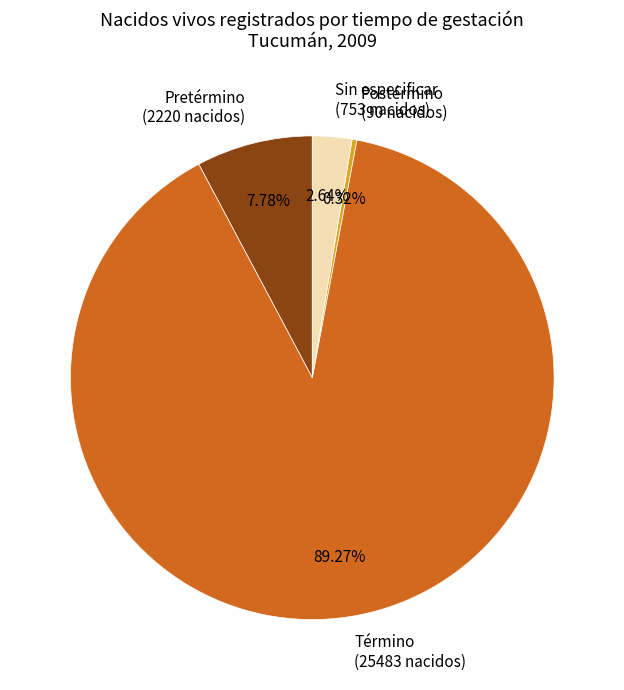

Is there any slice that represents more than half of the pie?

Yes